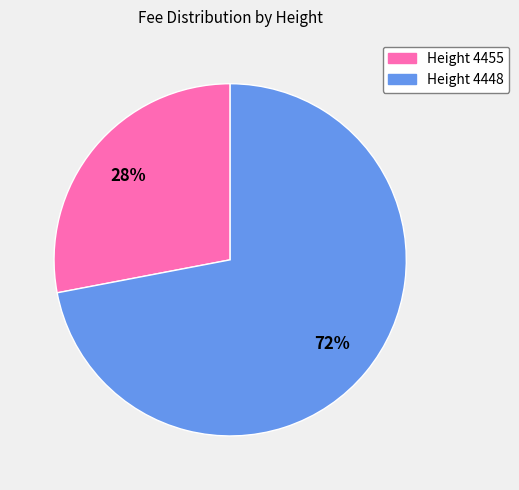

To the nearest percent, what portion does Height 4455 represent?

28%